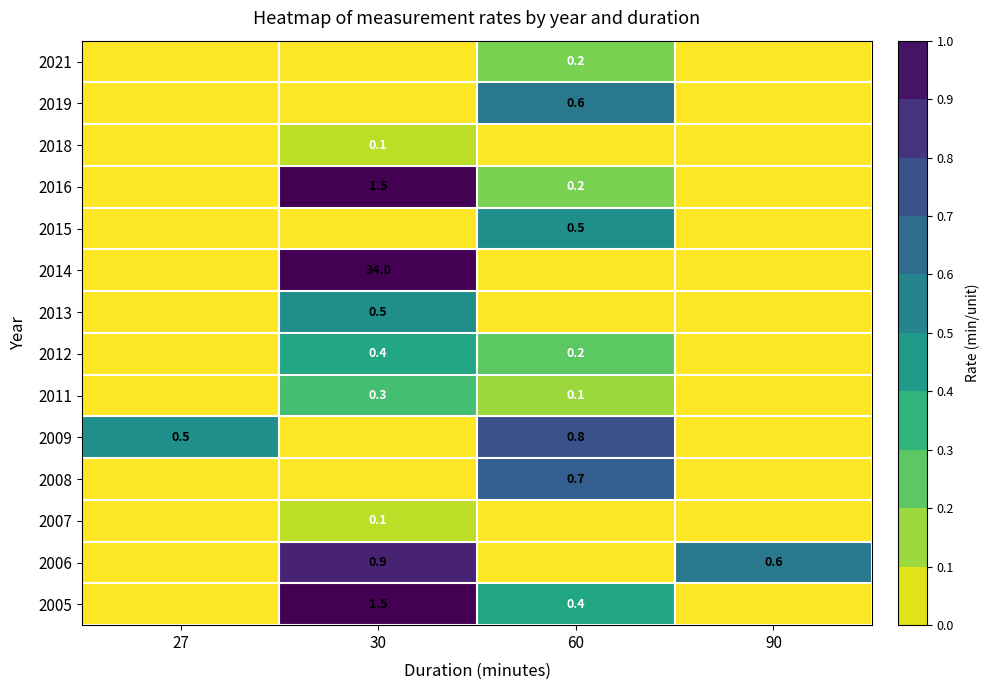

True or false: 2008 has a value of 0.7 at 60.

True